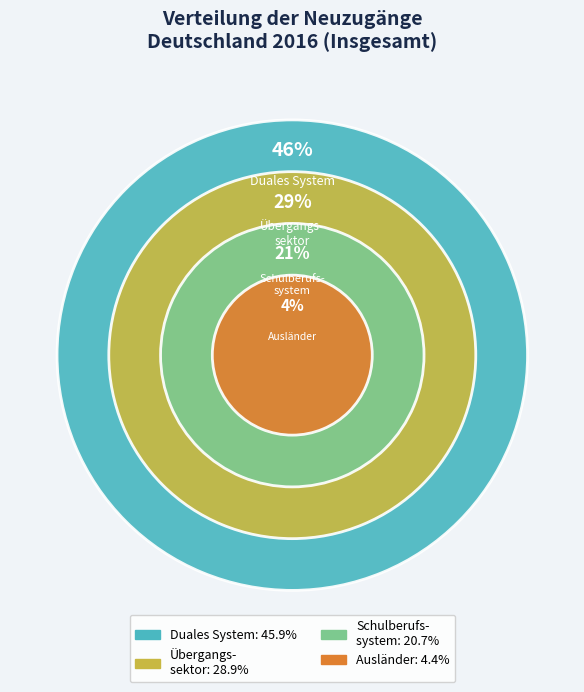

Which category has the biggest portion of the pie?

Duales System